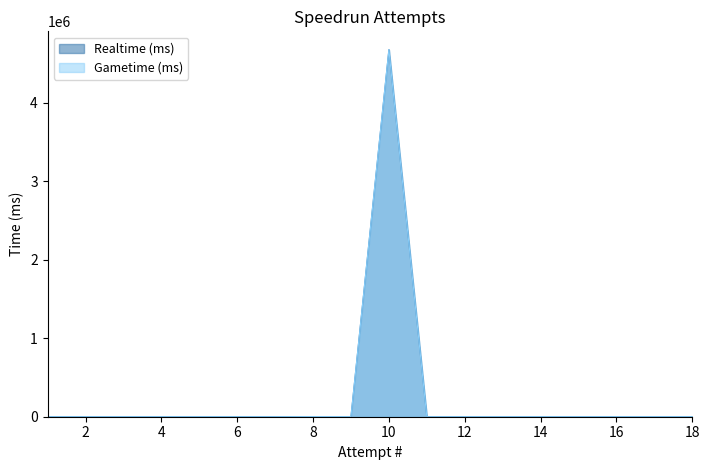

Reading right to left, what are all the values shown in this chart?

Realtime (ms): 1=0	2=0	3=0	4=0	5=0	6=1007	7=0	8=1808	9=1591	10=4677000	11=0	12=0	13=0	14=0	15=0	16=0	17=0	18=0
Gametime (ms): 1=0	2=0	3=0	4=0	5=0	6=0	7=0	8=1808	9=1591	10=4677000	11=0	12=0	13=0	14=0	15=0	16=0	17=0	18=0